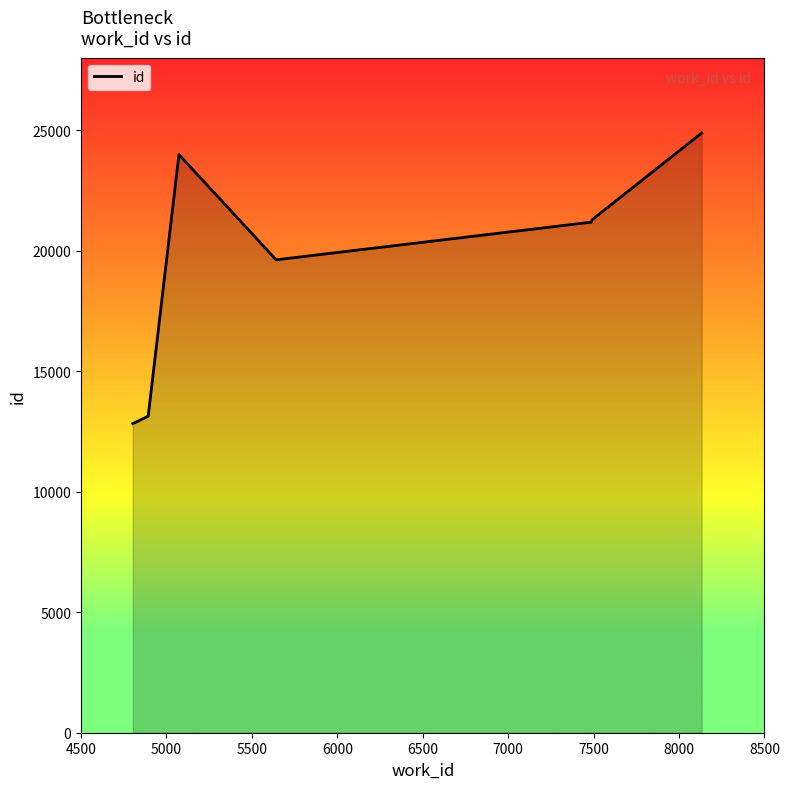

What is the average value?

19555